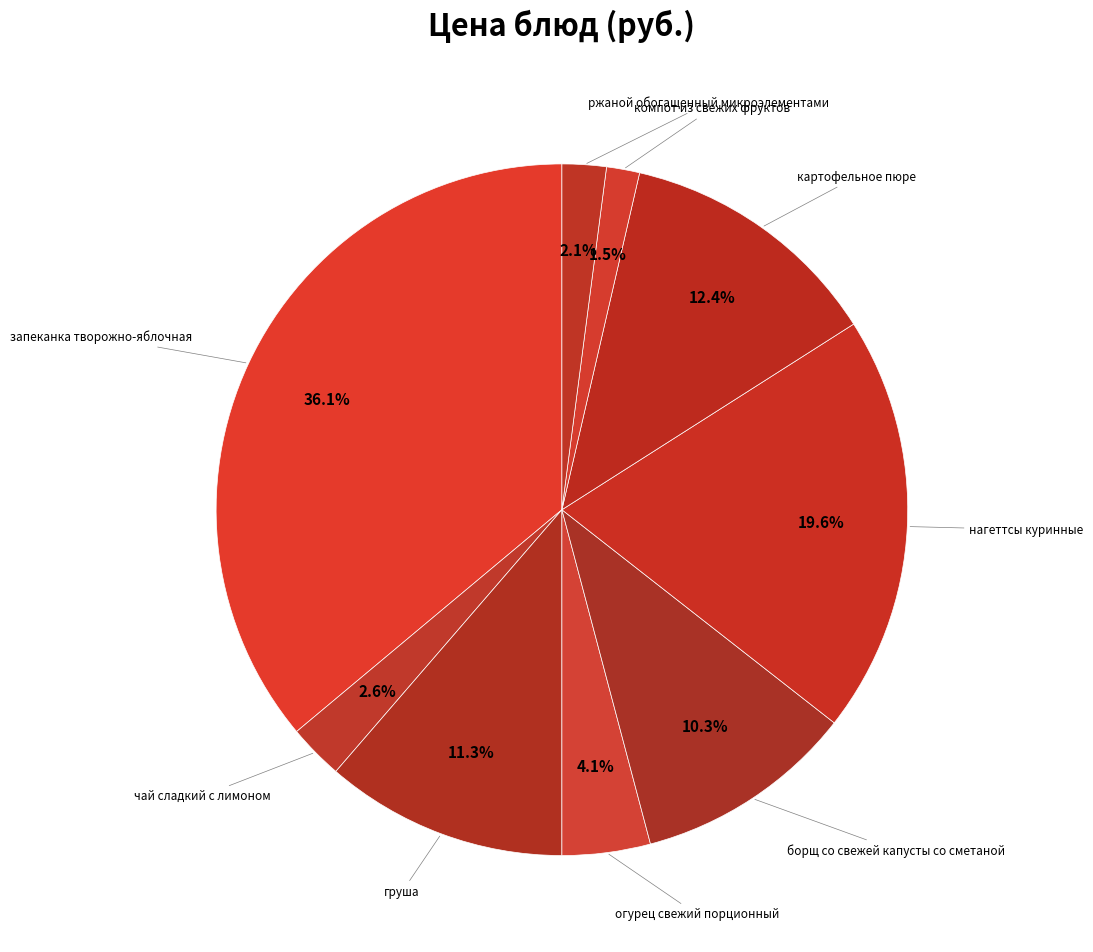

To the nearest percent, what is the difference between the largest and smallest slice percentages?

35%